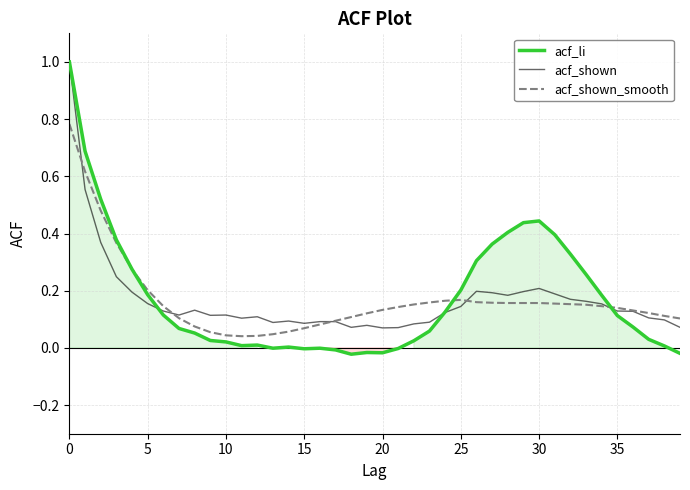

What is the difference between the maximum and minimum values in the acf_shown series?

0.9